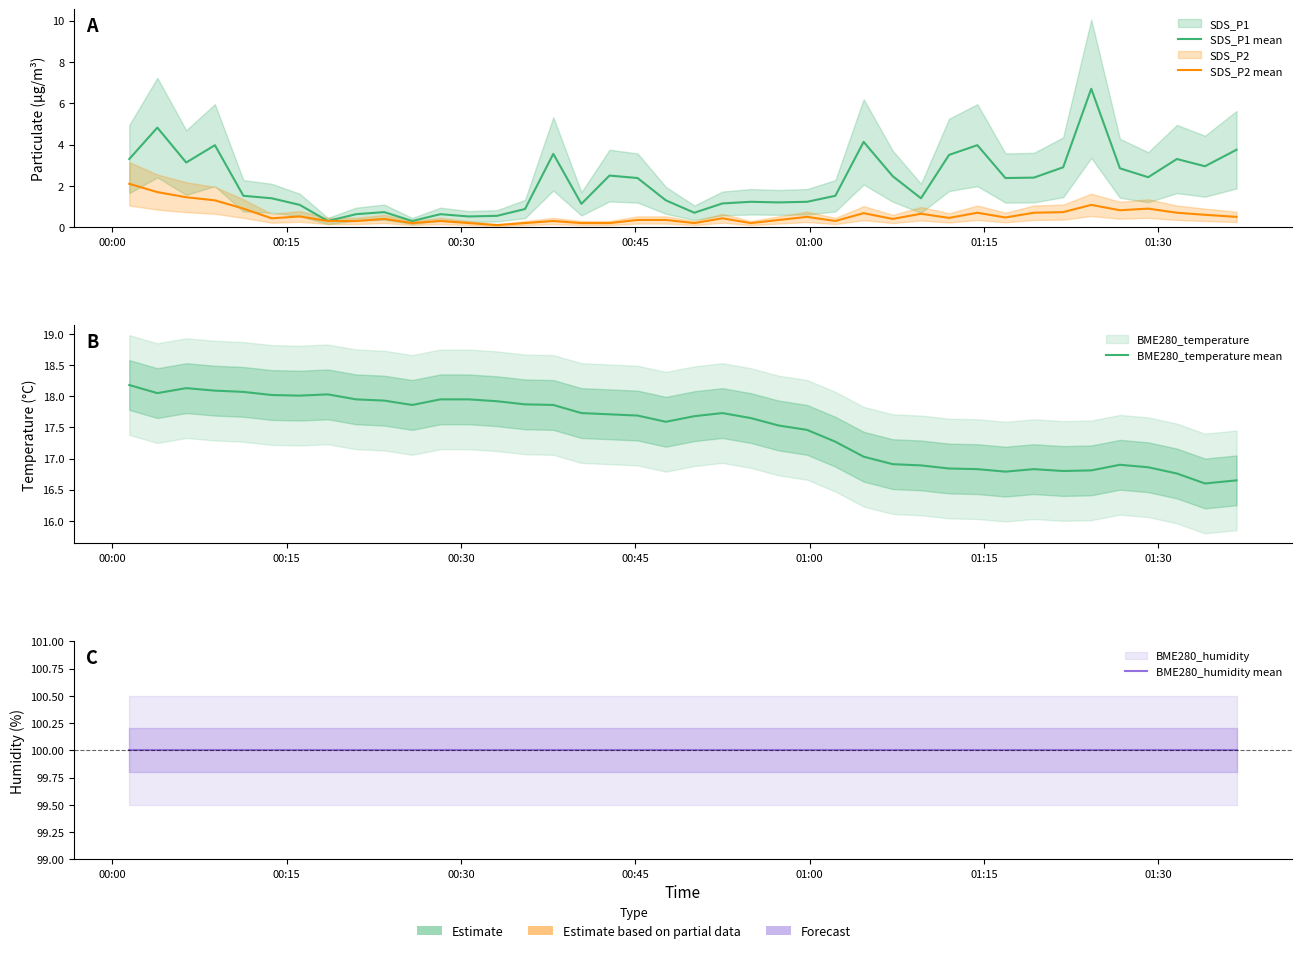

What is the value of the BME280_temperature mean point at the 16th from the left?

17.9